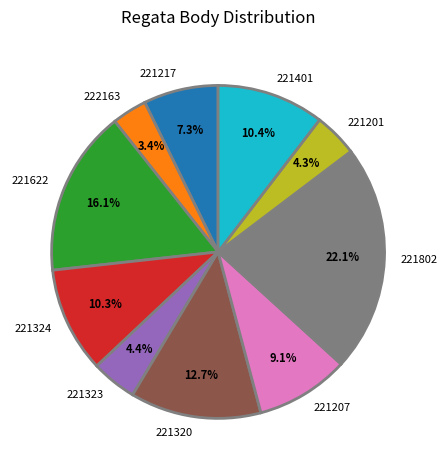

To the nearest percent, what is the combined percentage of 222163 and 221622?

19%